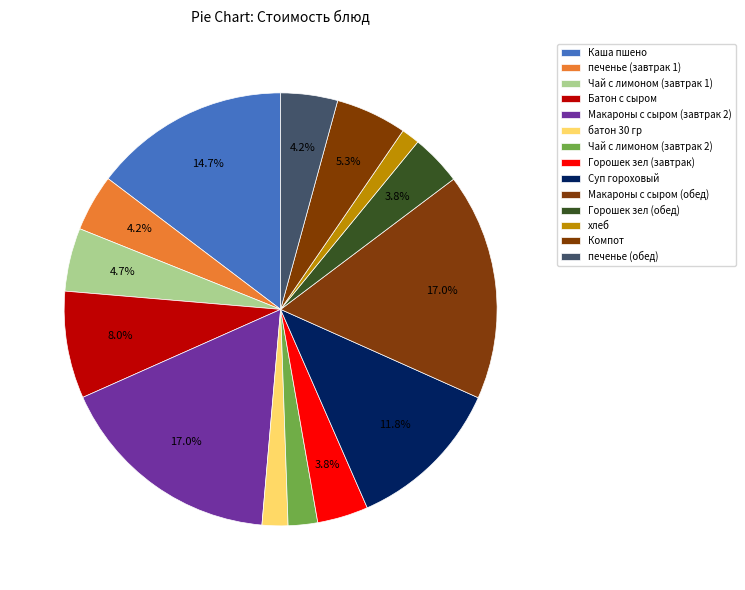

How many slices are in this pie chart?

14